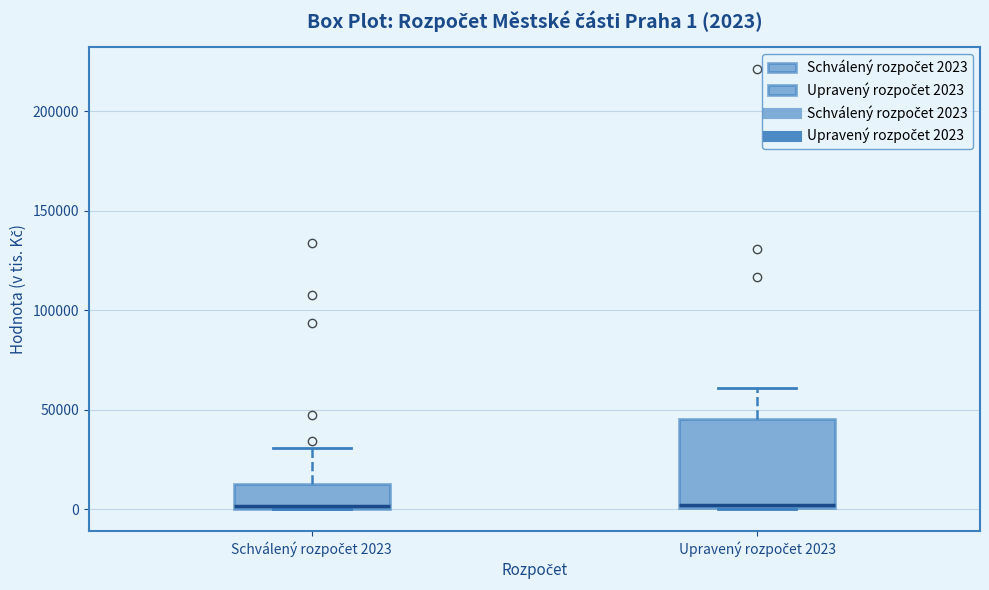

Comparing the boxes themselves (not the whiskers), which one is the tallest?

Upravený rozpočet 2023